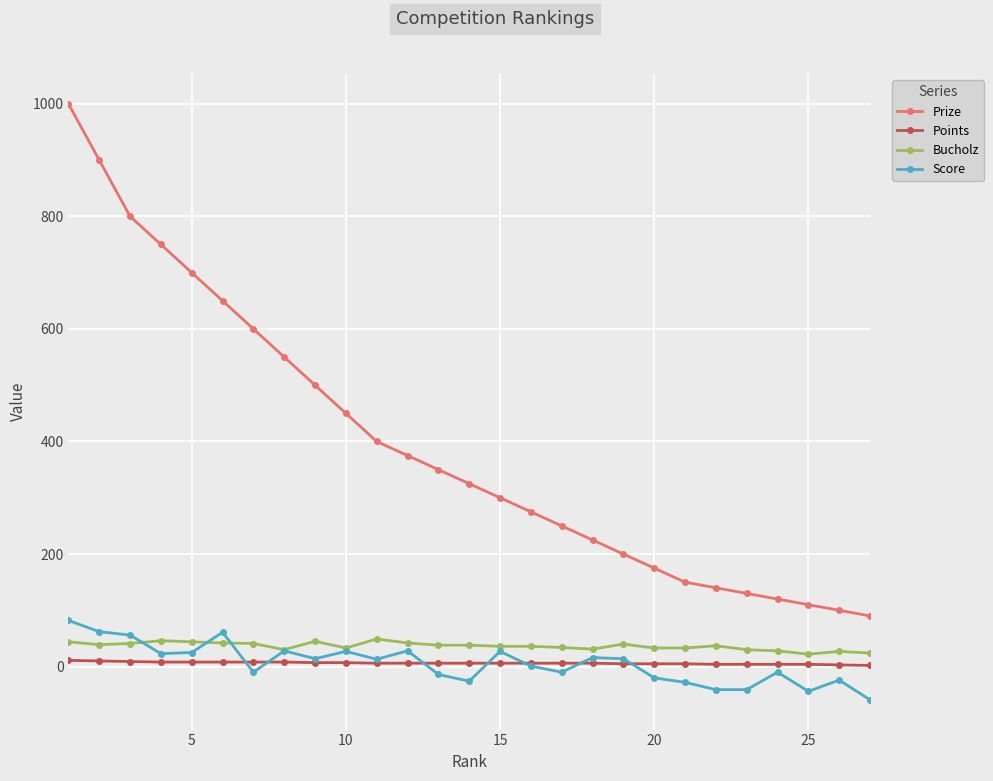

True or false: Score has more than 0 interior local peaks.

True